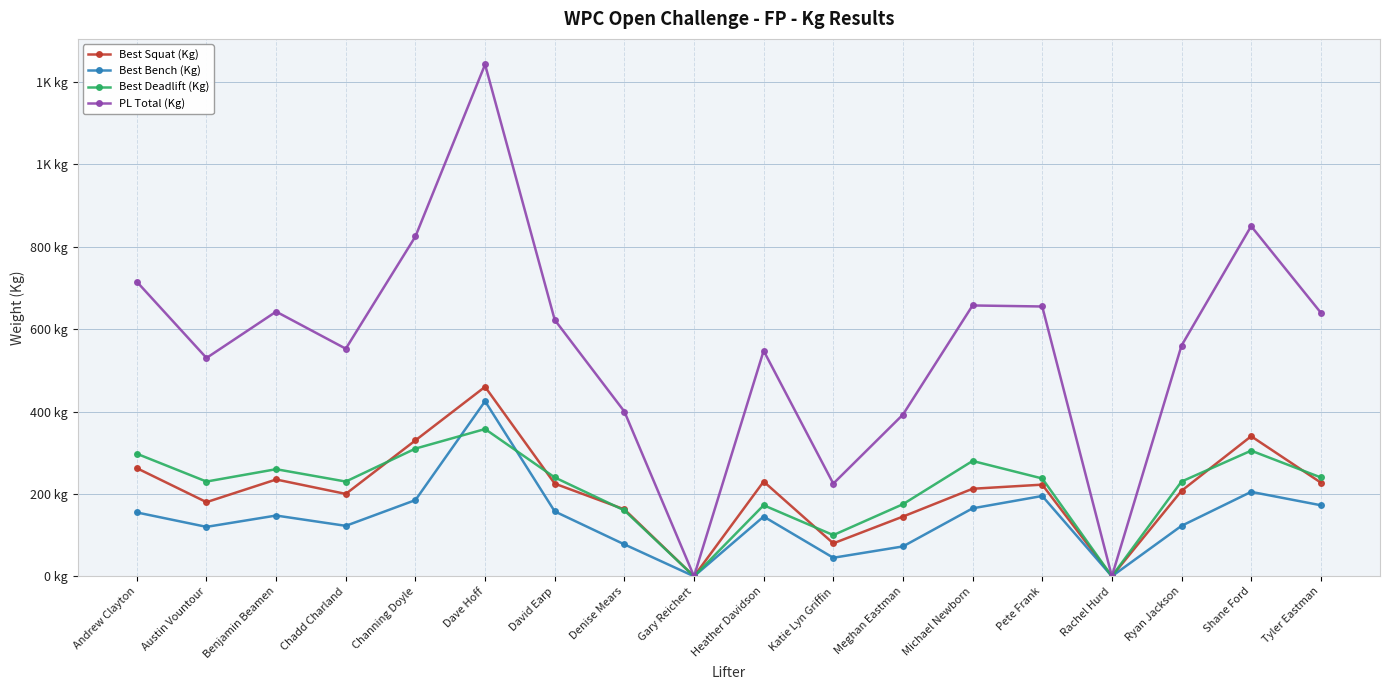

What are all the series names shown in the legend?

Best Squat (Kg), Best Bench (Kg), Best Deadlift (Kg), PL Total (Kg)